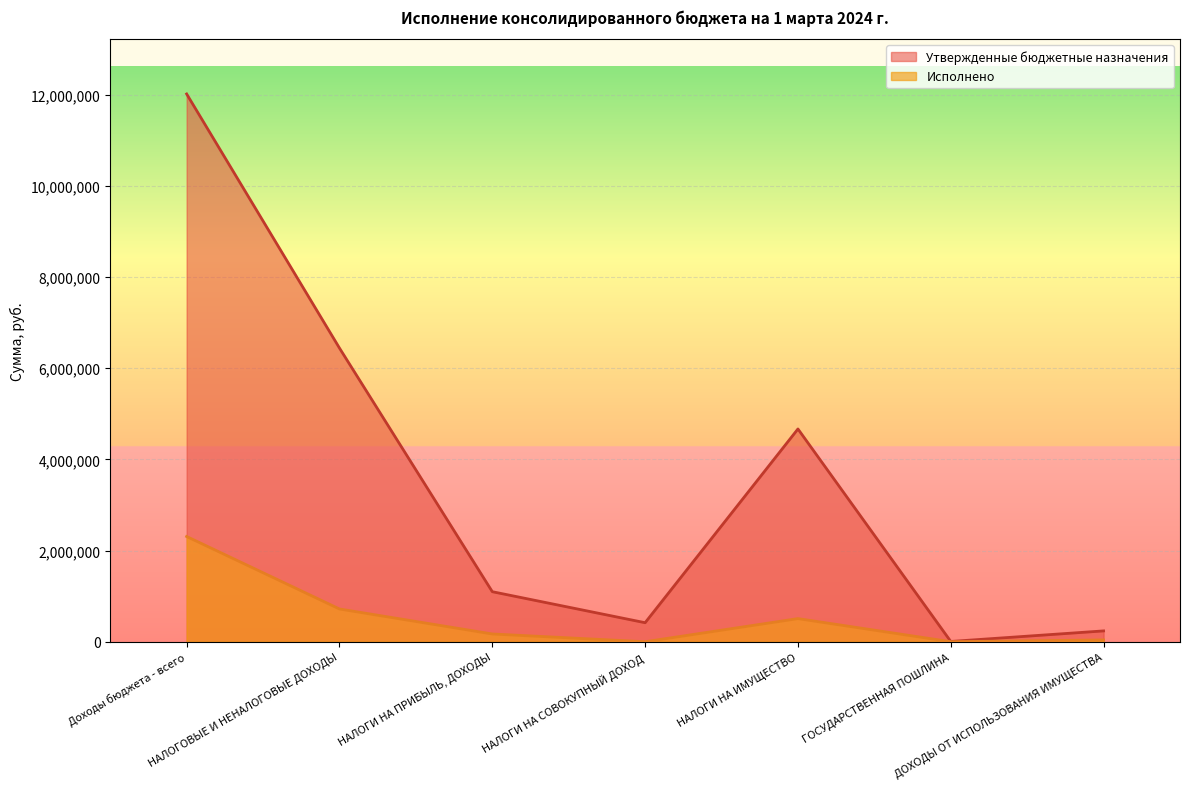

Which series has the largest range (max minus min)?

Утвержденные бюджетные назначения